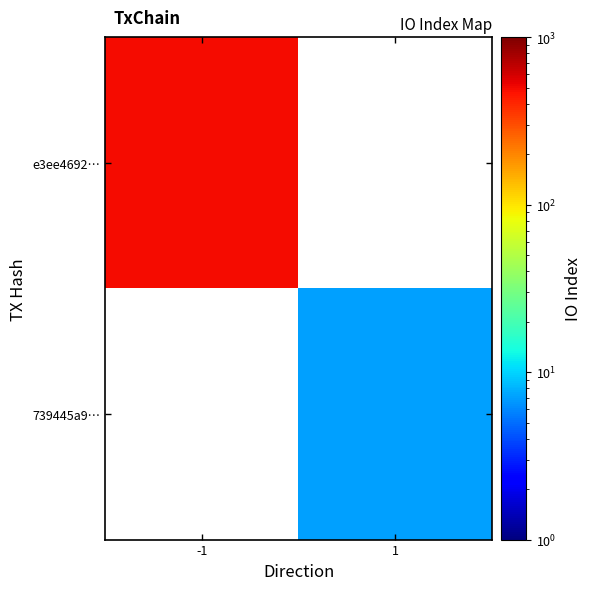

The e3ee4692… series shows 487.0 at -1. True or false?

True